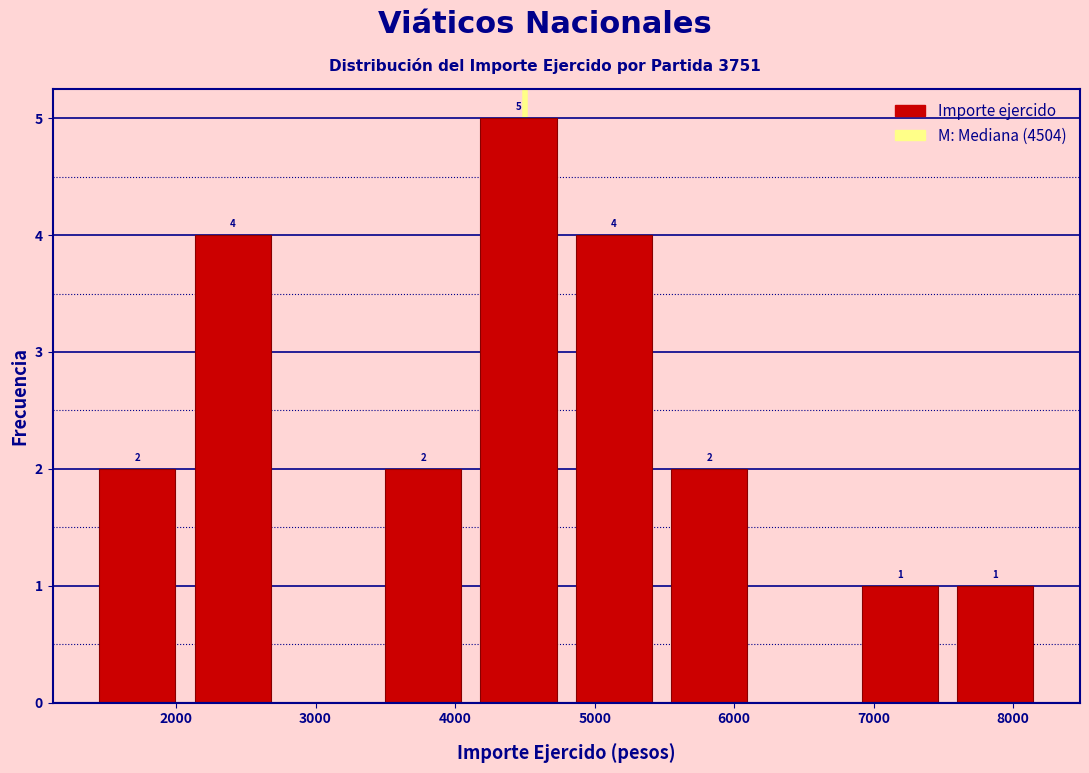

Over which range of the x-axis is the bar tallest?

4100 to 4800